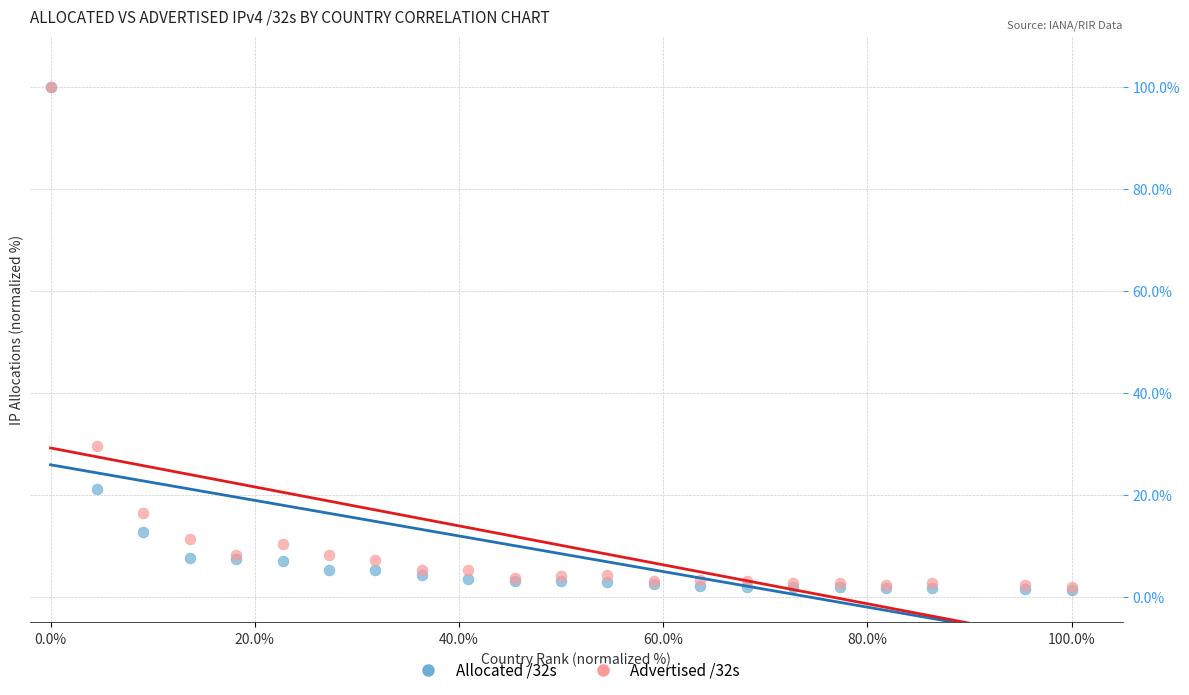

Across all series, what Y value is closest to 50?

29.6